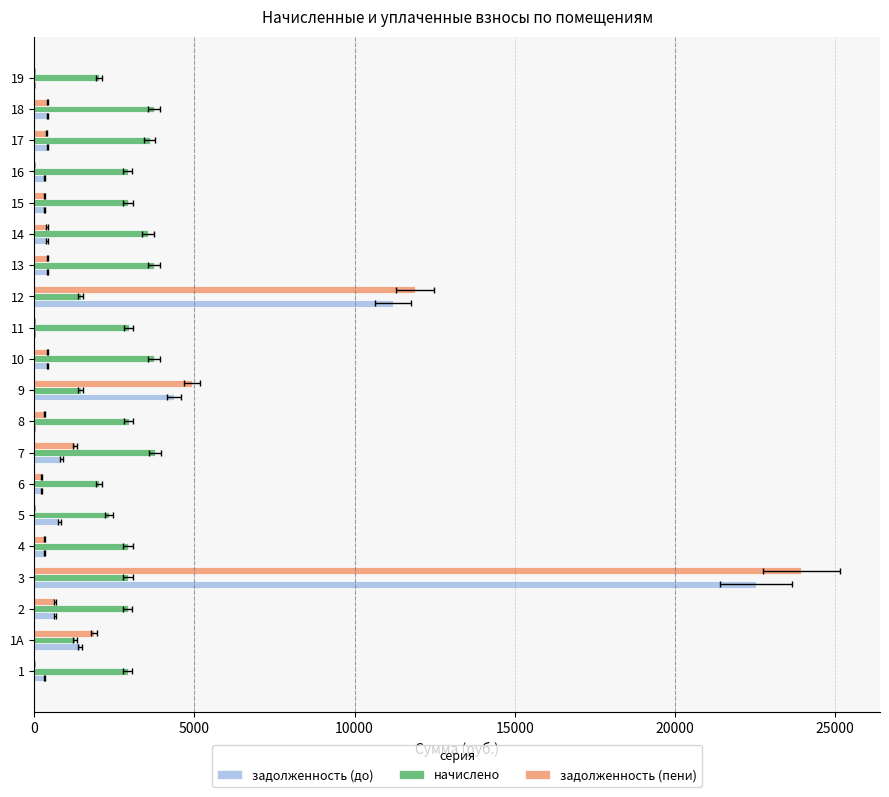

At how many categories does at least one series exceed 3831?

3